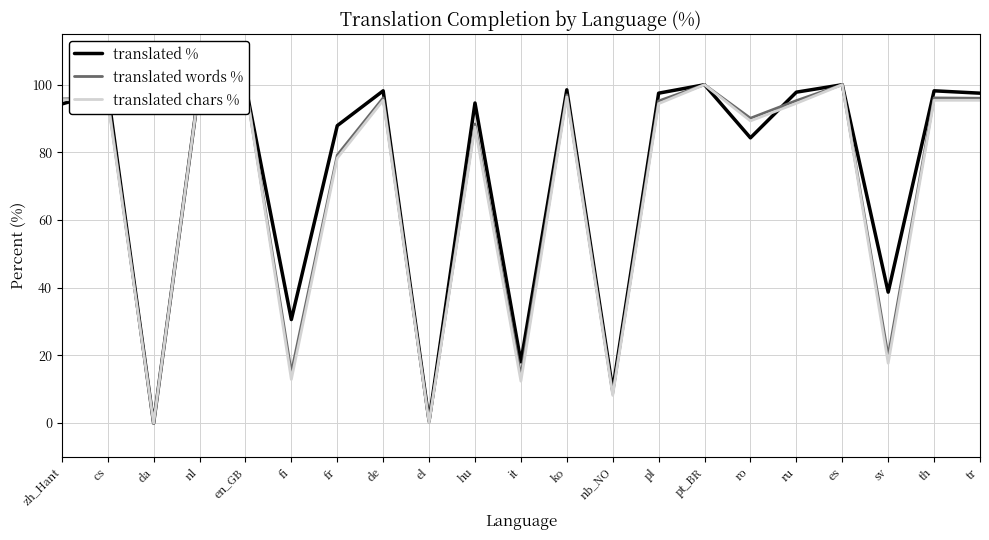

At pl, list the series in order from smallest to largest.

translated chars %, translated words %, translated %